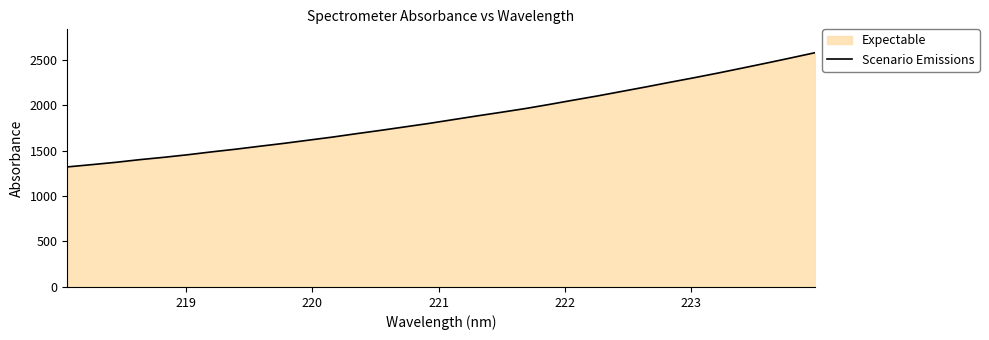

Does the chart have visible grid lines?

No